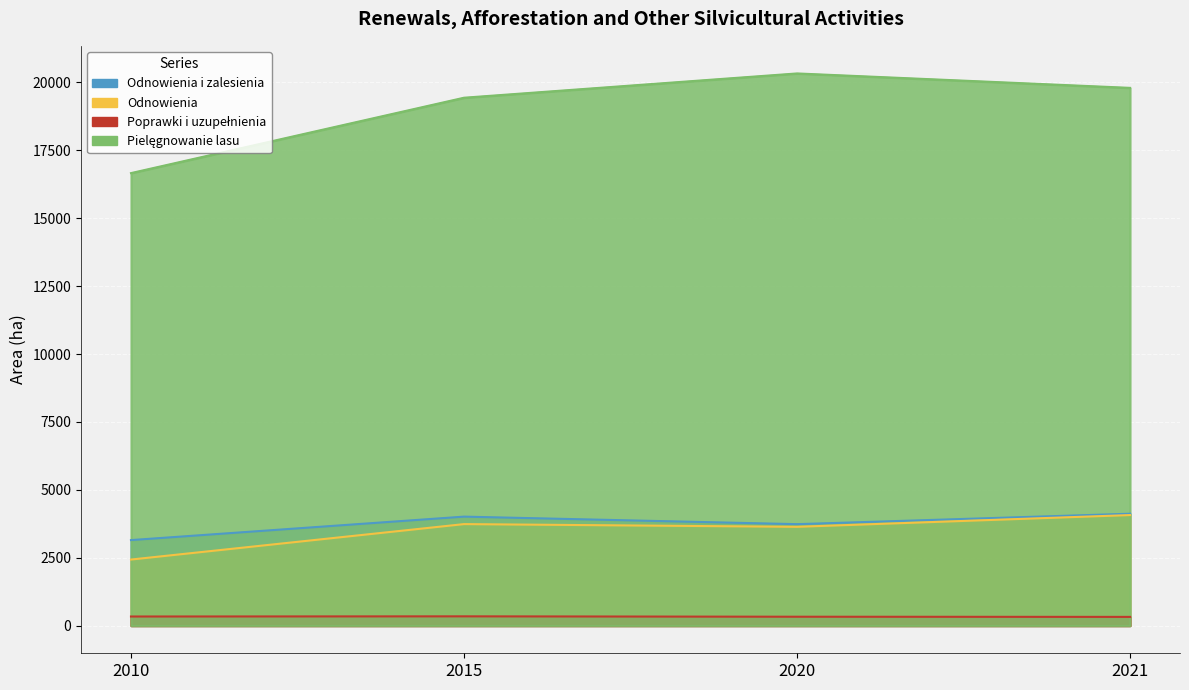

Which series has the largest total across all categories?

Pielęgnowanie lasu